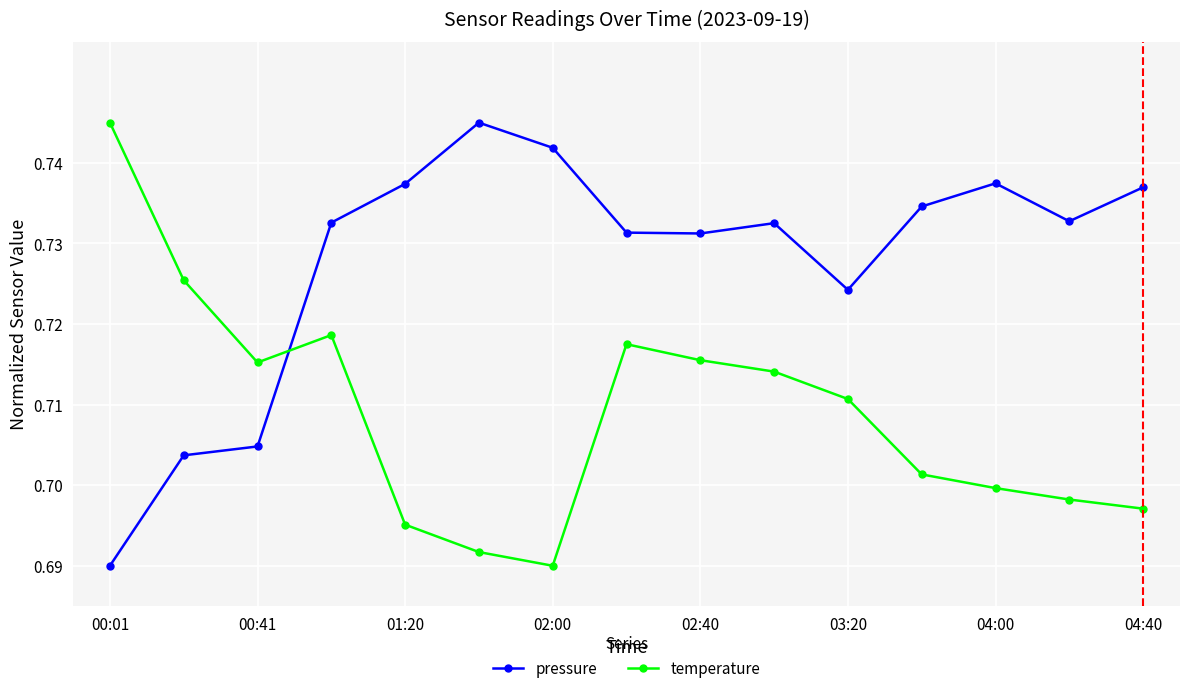

Rank the series by their average value, from highest to lowest.

pressure, temperature